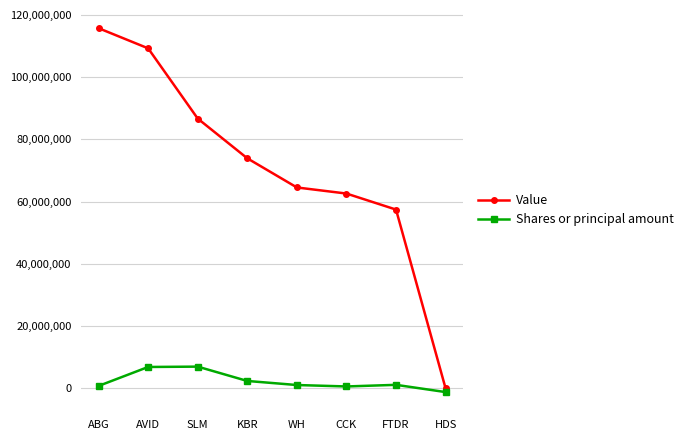

True or false: Shares or principal amount and Value intersect in this chart.

False